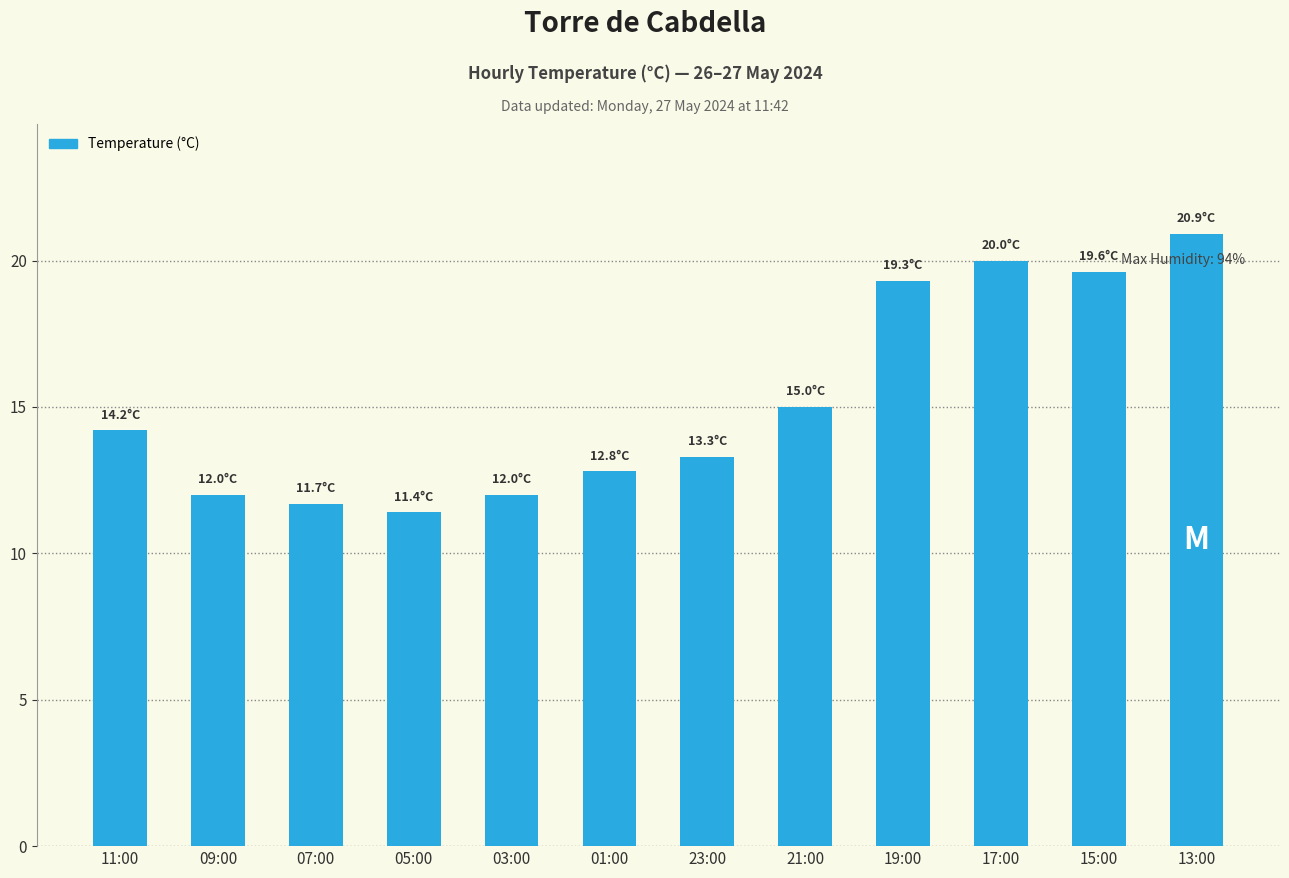

Reading right to left, what are all the values shown in this chart?

13:00=20.9	15:00=19.6	17:00=20.0	19:00=19.3	21:00=15.0	23:00=13.3	01:00=12.8	03:00=12.0	05:00=11.4	07:00=11.7	09:00=12.0	11:00=14.2